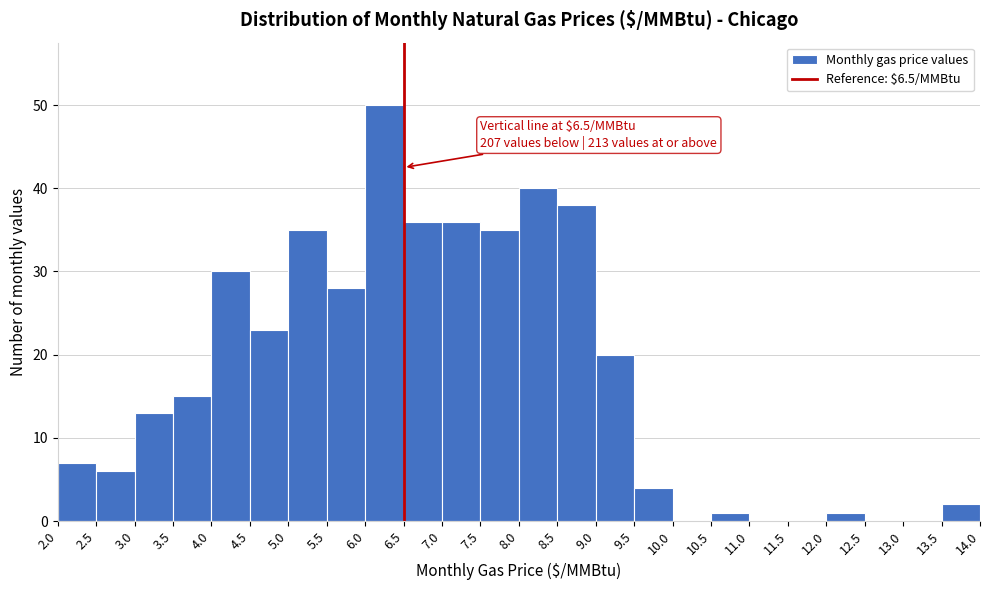

Which range on the x-axis has the tallest bar?

6.0 to 6.5